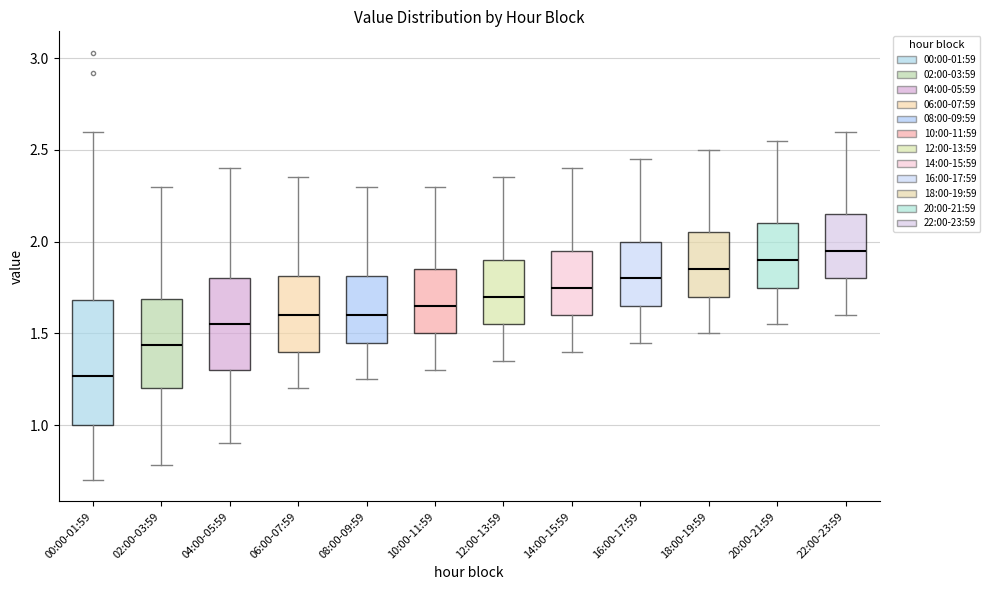

Where is the lower edge of the box for 14:00-15:59 on the y-axis? The values are not printed on the chart, so give them approximately, as read against the axis.

1.60